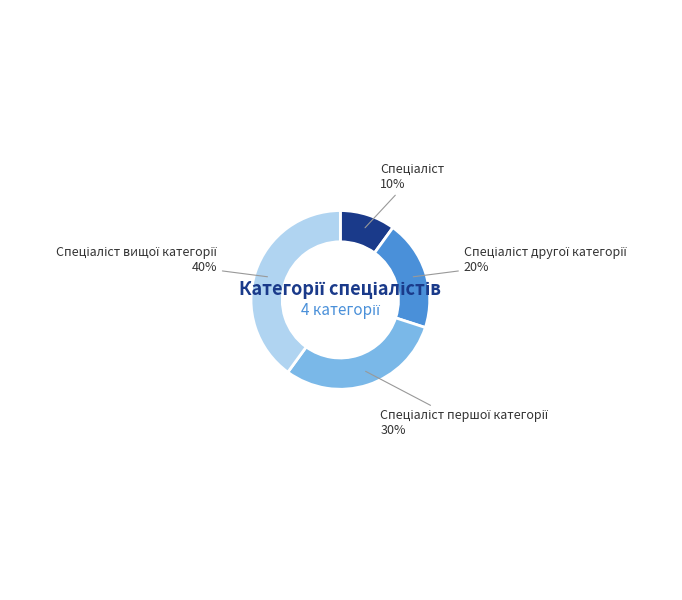

To the nearest percent, what is the difference between the largest and smallest slice percentages?

30%